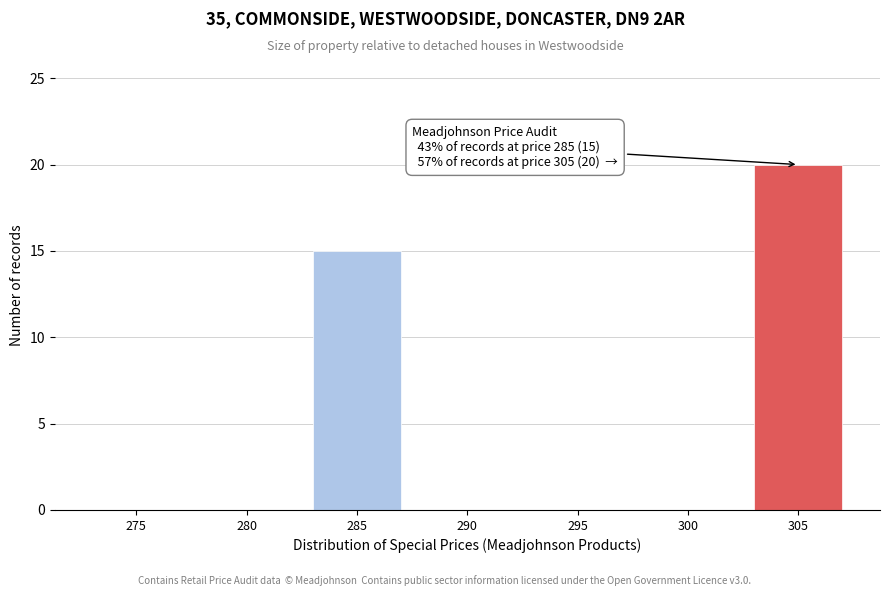

Reading left to right, list all the values displayed in this chart.

275=0	280=0	285=15	290=0	295=0	300=0	305=20